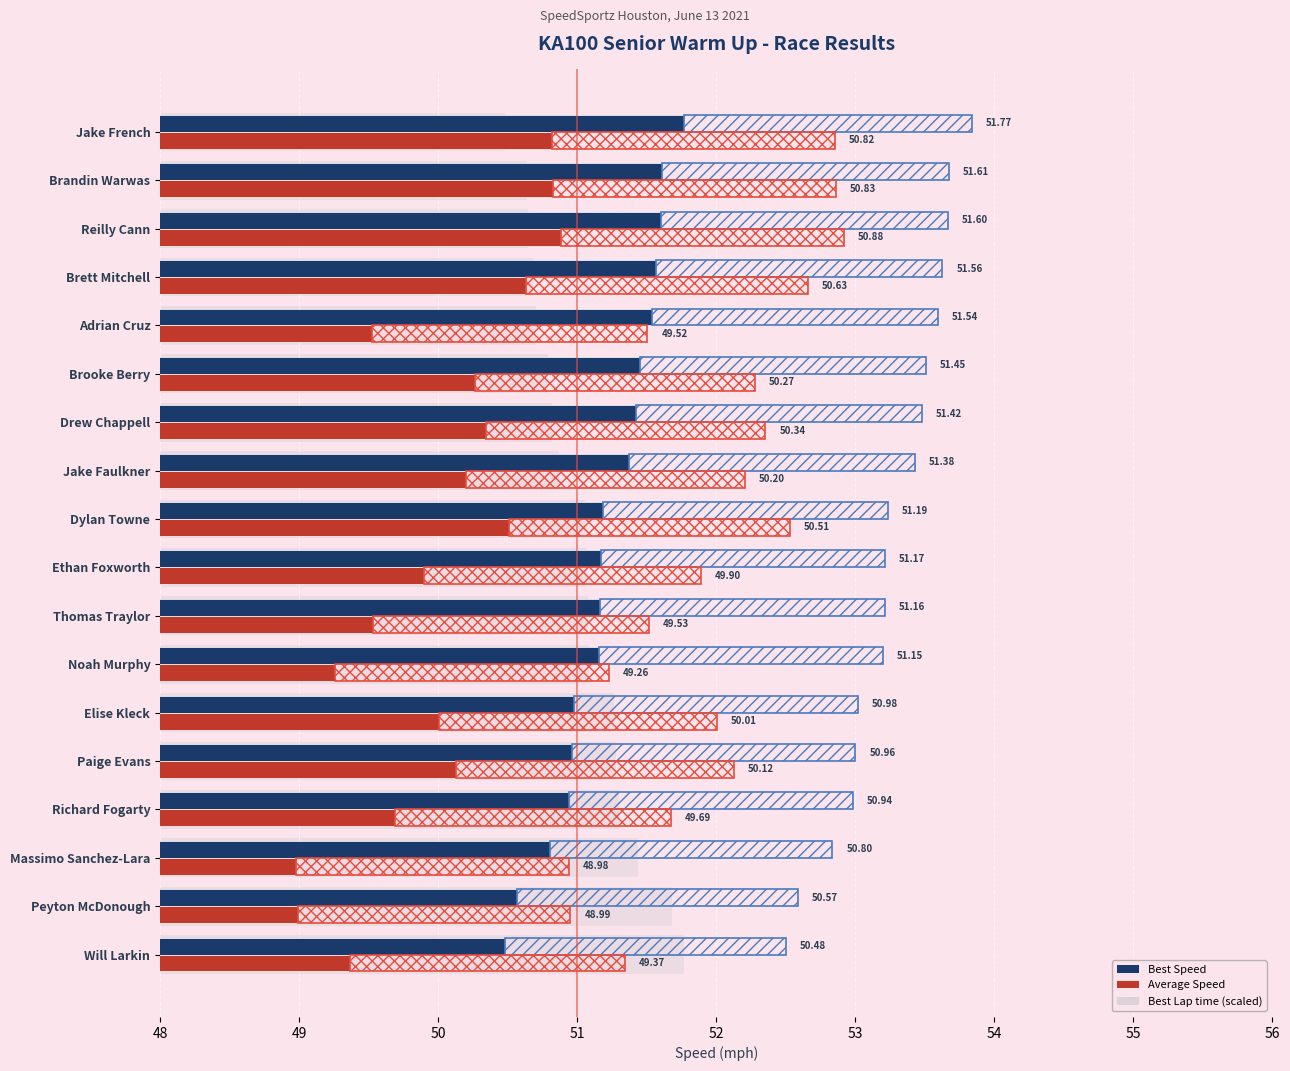

Reading right to left, extract all data points from this chart.

Best Speed: 50.5	50.6	50.8	50.9	51.0	51.0	51.2	51.2	51.2	51.2	51.4	51.4	51.5	51.5	51.6	51.6	51.6	51.8
Average Speed: 49.4	49.0	49.0	49.7	50.1	50.0	49.3	49.5	49.9	50.5	50.2	50.3	50.3	49.5	50.6	50.9	50.8	50.8
Best Speed (range): 2.0	2.0	2.0	2.0	2.0	2.0	2.0	2.0	2.0	2.0	2.1	2.1	2.1	2.1	2.1	2.1	2.1	2.1
Average Speed (range): 2.0	2.0	2.0	2.0	2.0	2.0	2.0	2.0	2.0	2.0	2.0	2.0	2.0	2.0	2.0	2.0	2.0	2.0
Best Lap time (scaled): 51.8	51.7	51.4	51.3	51.3	51.3	51.1	51.1	51.1	51.1	50.9	50.8	50.8	50.7	50.7	50.6	50.6	50.5